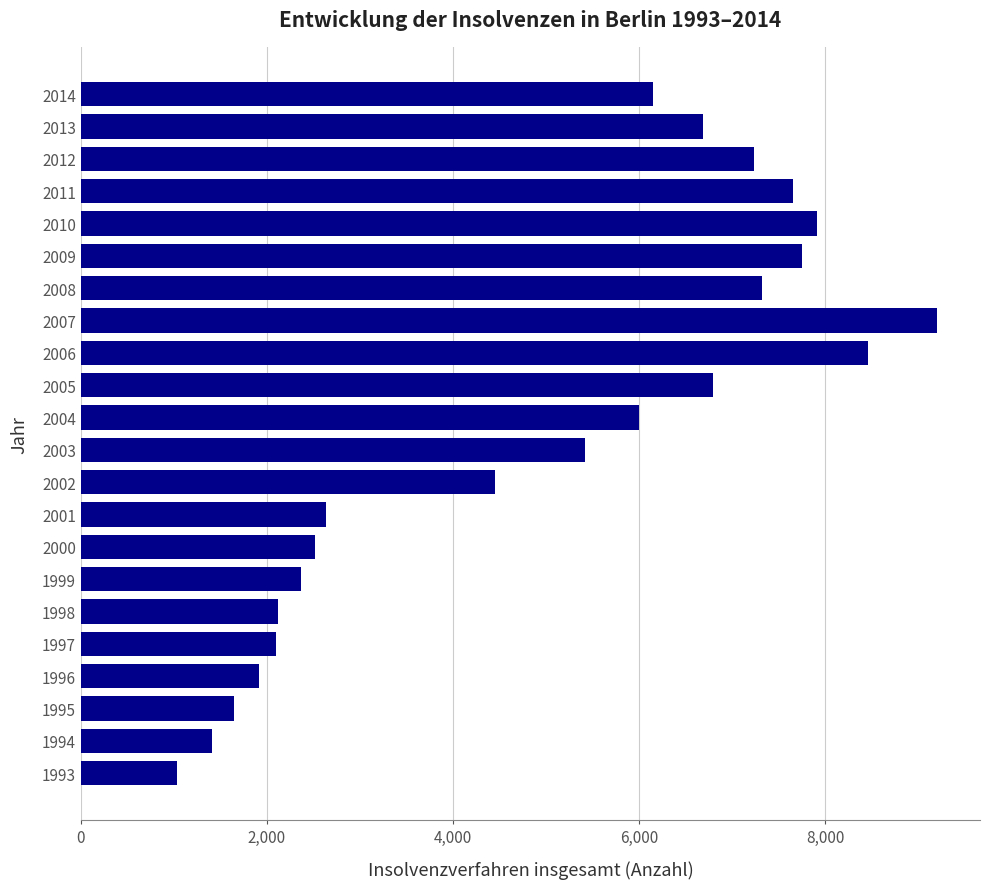

True or false: the data shows 419 at 1996.

False